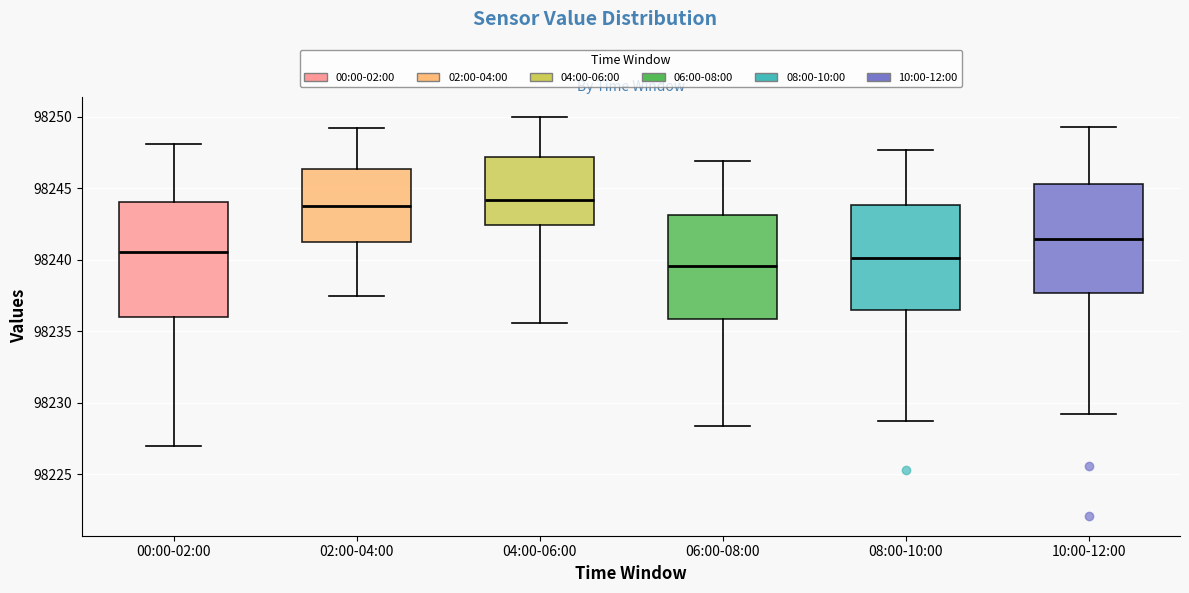

Reading left to right, transcribe this box plot: for each box, give where its median line is, the range the box spans, and where its two whiskers end, as read against the y-axis. The values are not printed on the chart, so give them approximately, as read against the axis.

00:00-02:00: median 98240.5, box 98236.0 to 98244.0, whiskers 98227.0 to 98248.0
02:00-04:00: median 98244.0, box 98241.5 to 98246.5, whiskers 98237.5 to 98249.0
04:00-06:00: median 98244.0, box 98242.5 to 98247.0, whiskers 98235.5 to 98250.0
06:00-08:00: median 98239.5, box 98236.0 to 98243.0, whiskers 98228.5 to 98247.0
08:00-10:00: median 98240.0, box 98236.5 to 98244.0, whiskers 98228.5 to 98247.5
10:00-12:00: median 98241.5, box 98237.5 to 98245.5, whiskers 98229.0 to 98249.5